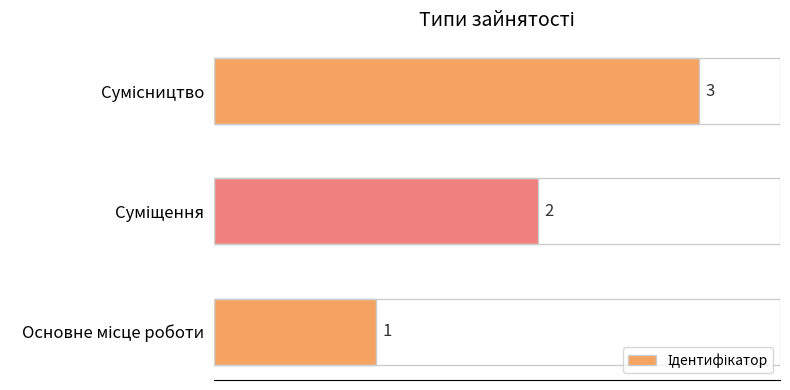

Count the number of data series in this chart.

1